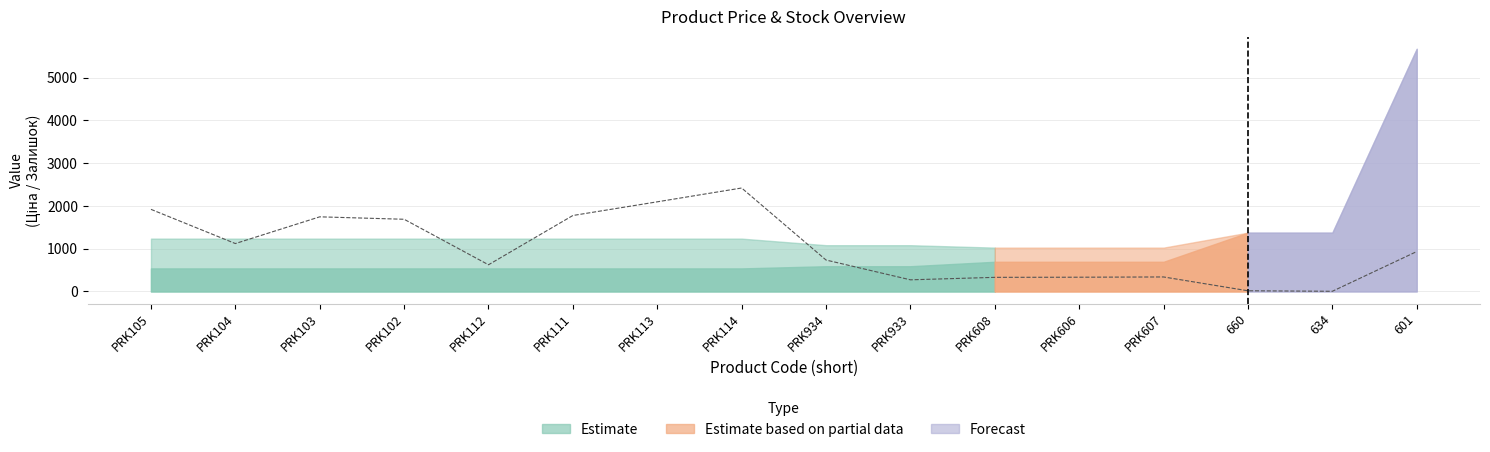

What is the sum of all values?

16350